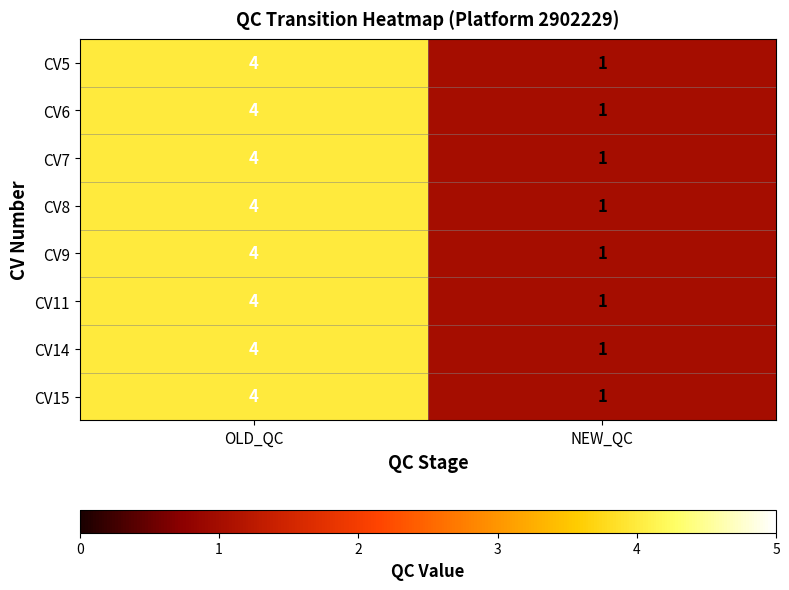

What is the sum of the CV14 values at NEW_QC and OLD_QC?

5